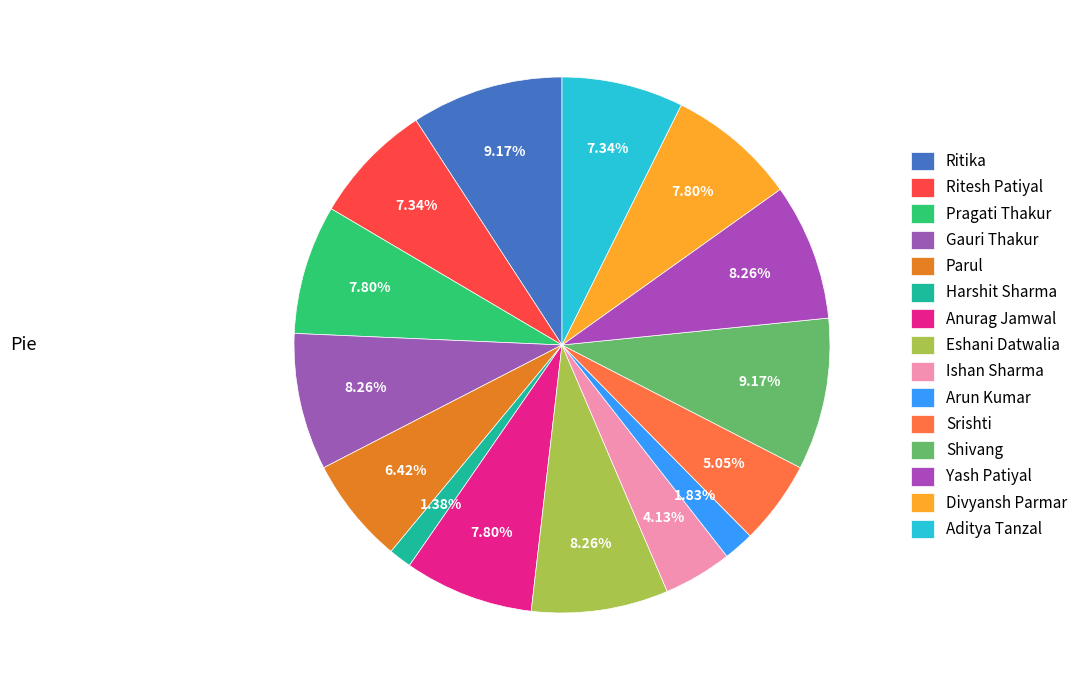

What is the smallest slice in the pie chart?

Harshit Sharma